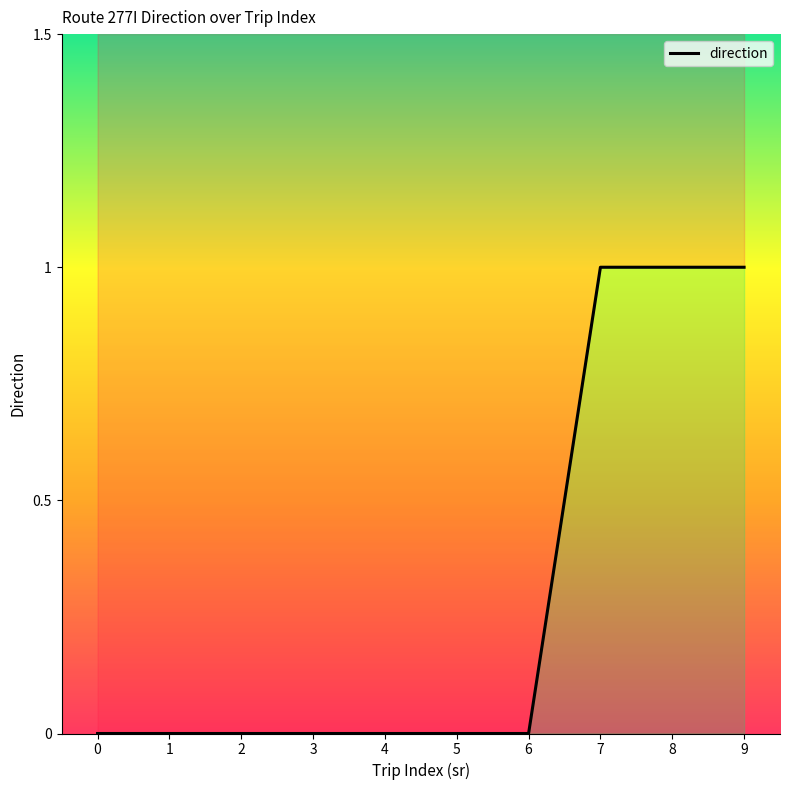

Does the chart have visible grid lines?

No